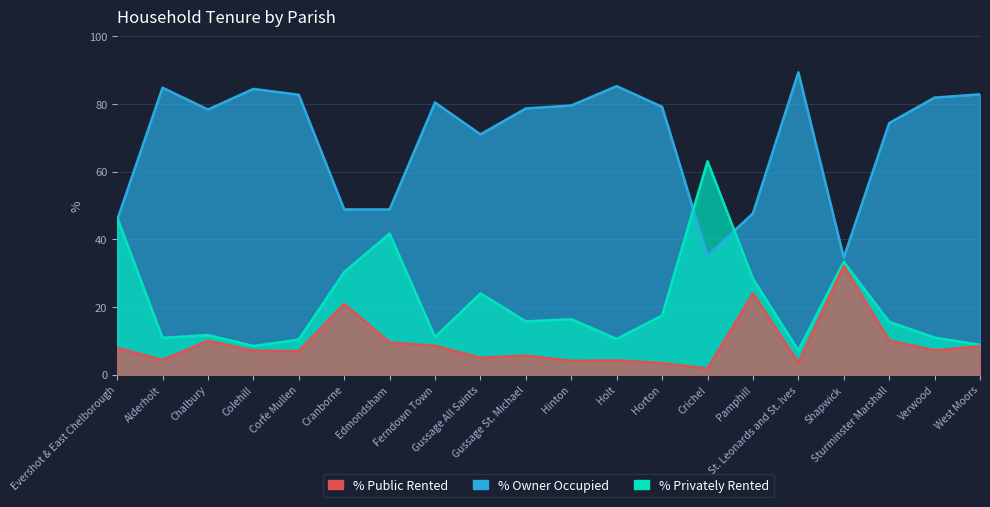

What is the sum of all % Owner Occupied values?

1393.2